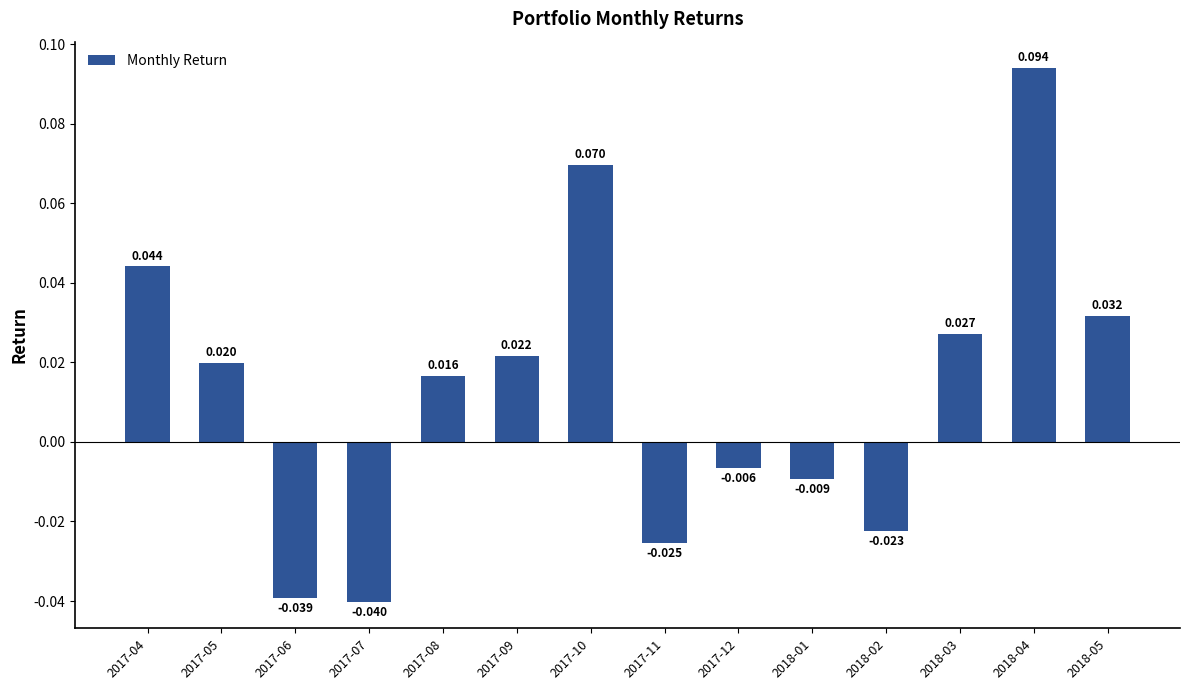

Are the bars grouped side by side (vs. stacked)?

No